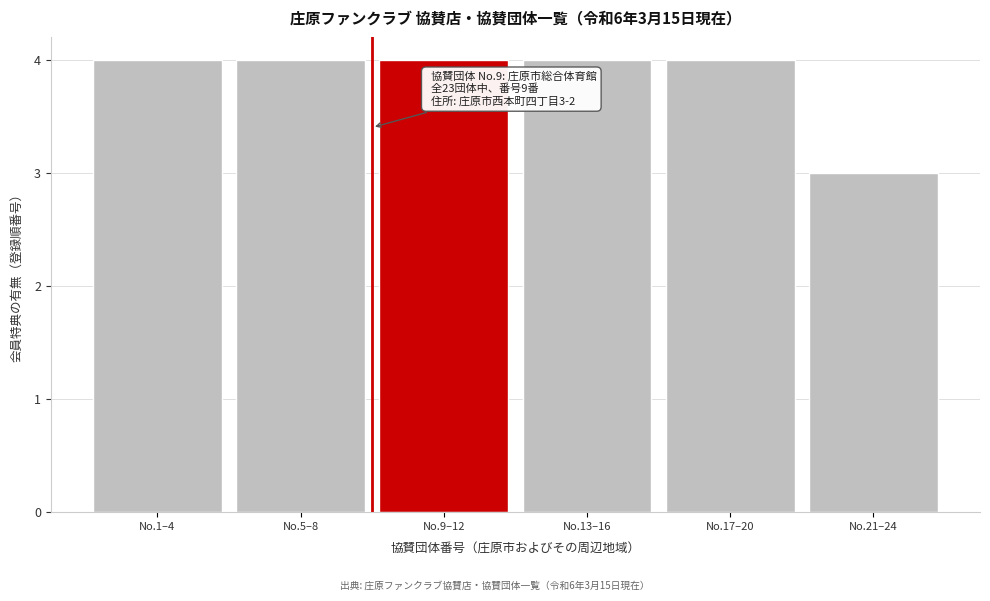

Reading left to right, list all the values displayed in this chart.

No.1–4=4	No.5–8=4	No.9–12=4	No.13–16=4	No.17–20=4	No.21–24=3